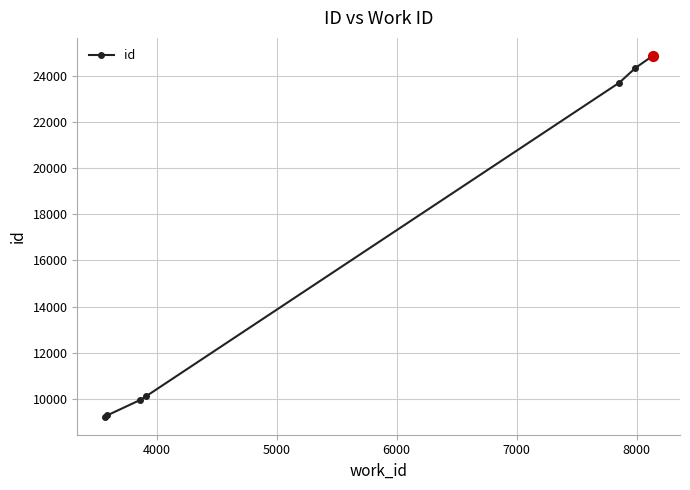

What is the value of the 4th point from the left?

10114